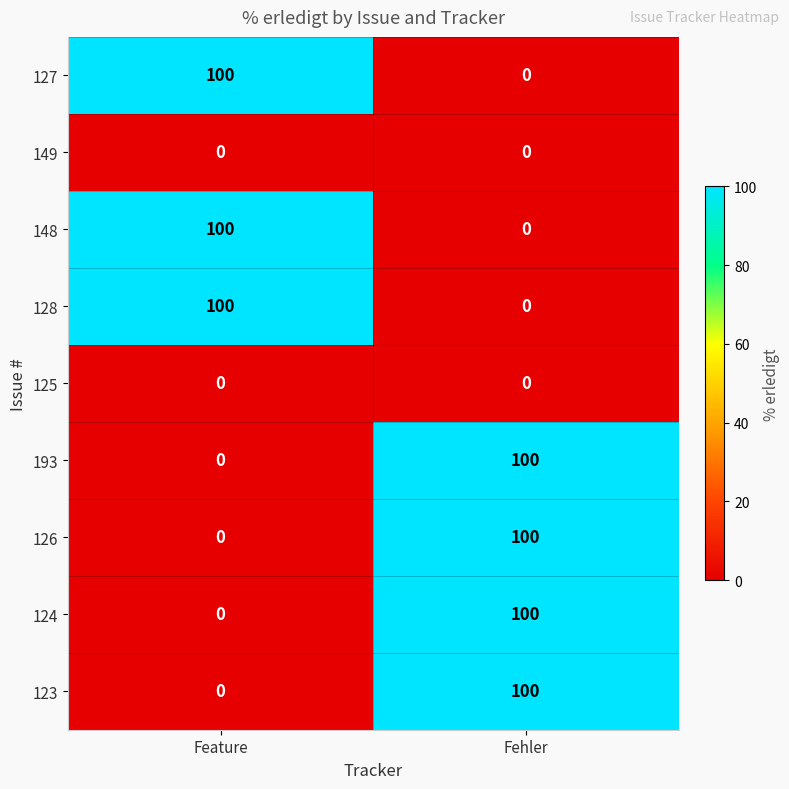

What is the spread (max minus min) of values at Feature?

100